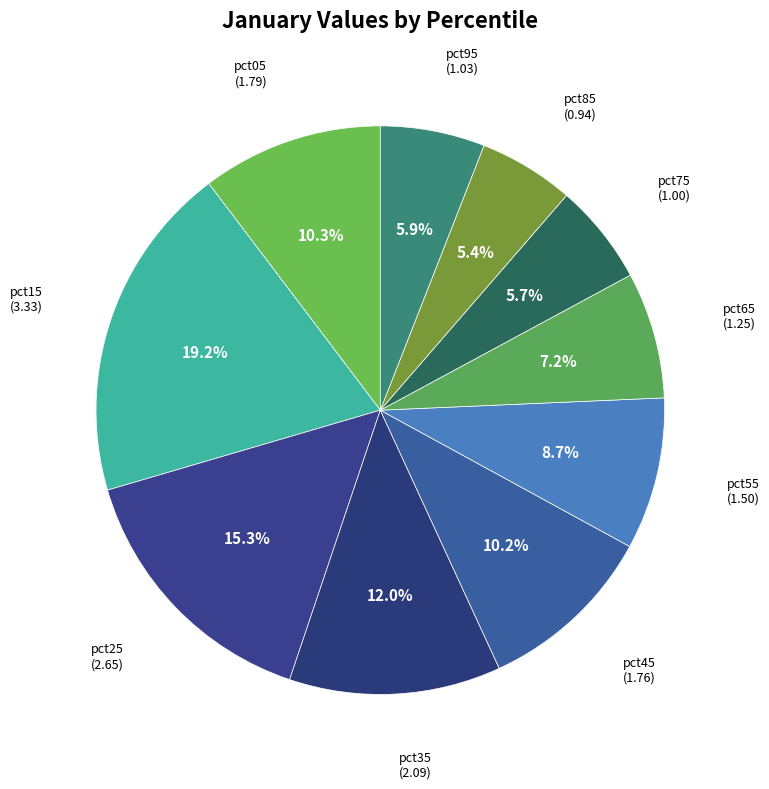

To the nearest percent, what is the difference between the largest and smallest slice percentages?

14%